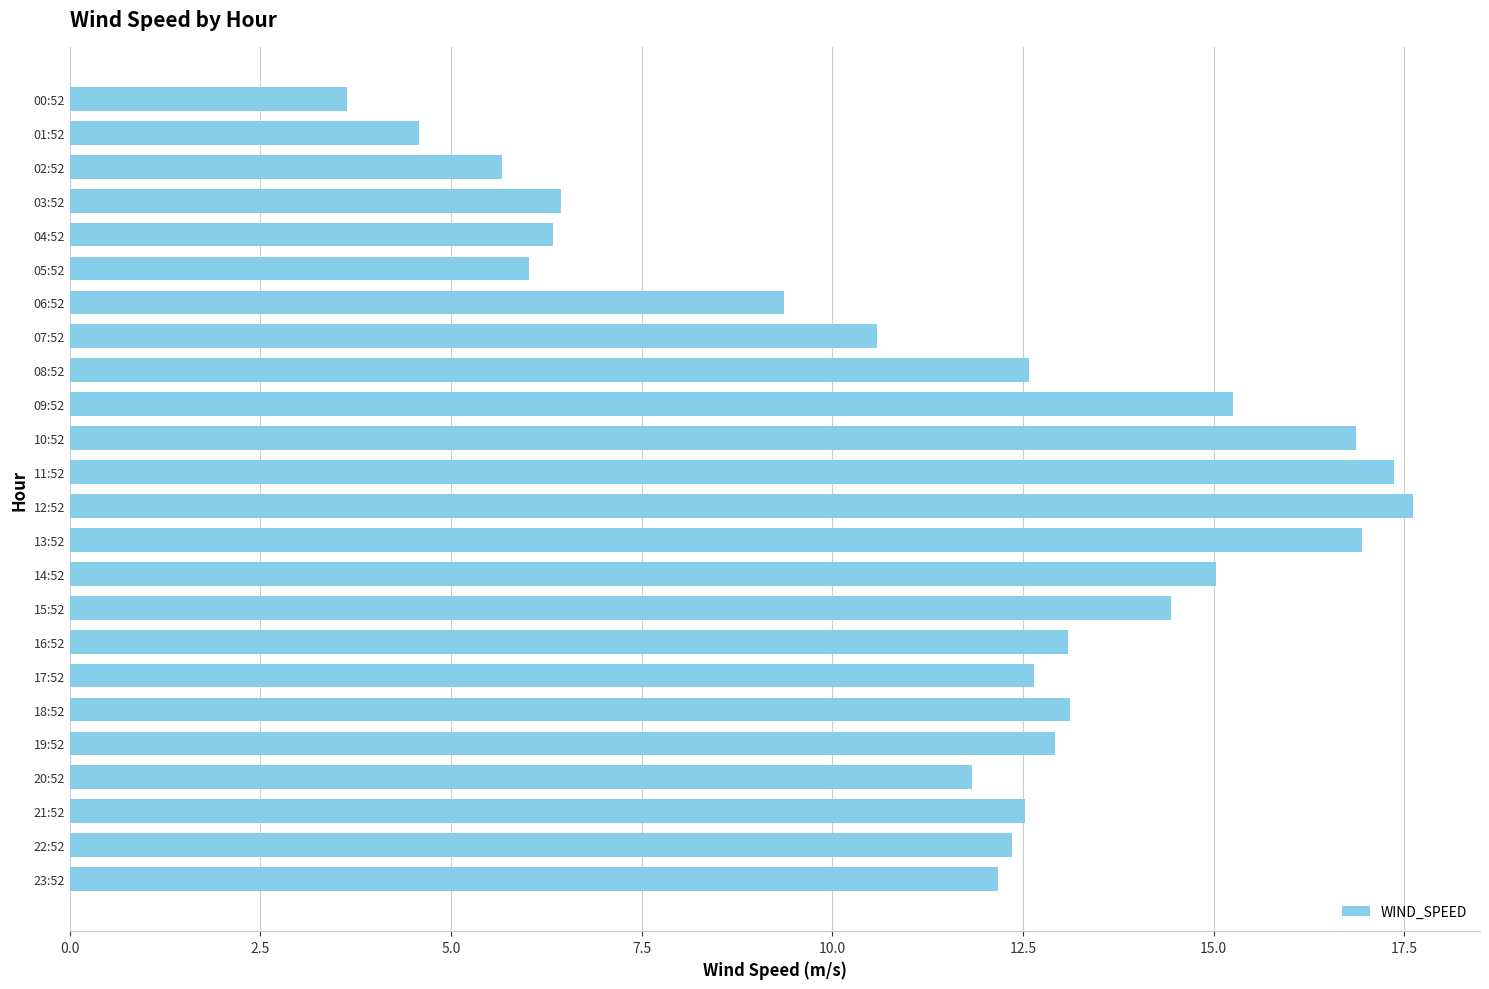

Are the bars horizontal?

Yes